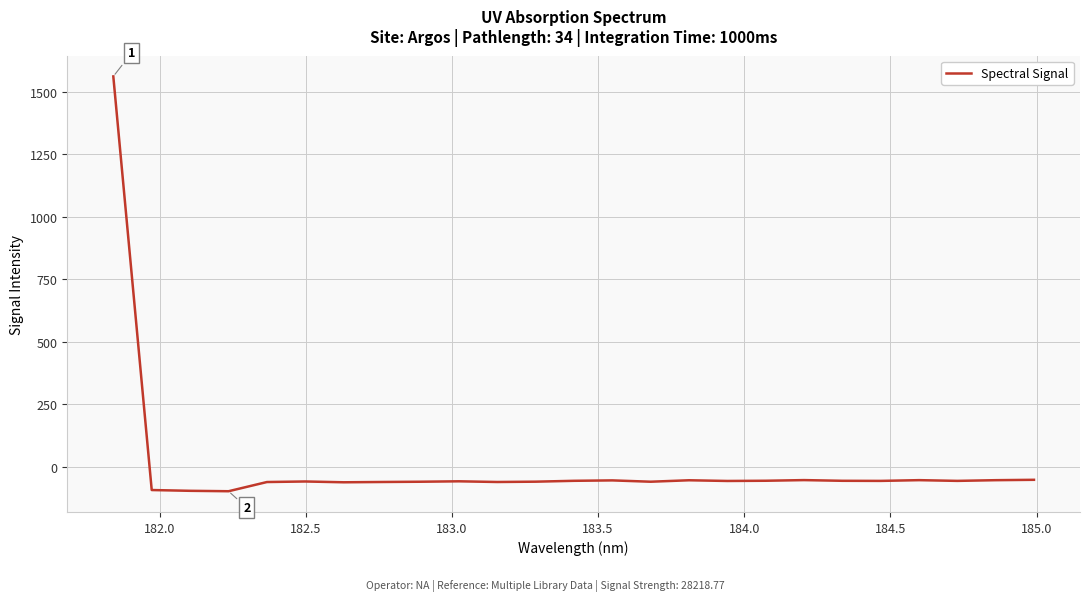

What is the minimum value shown in the chart?

-97.1